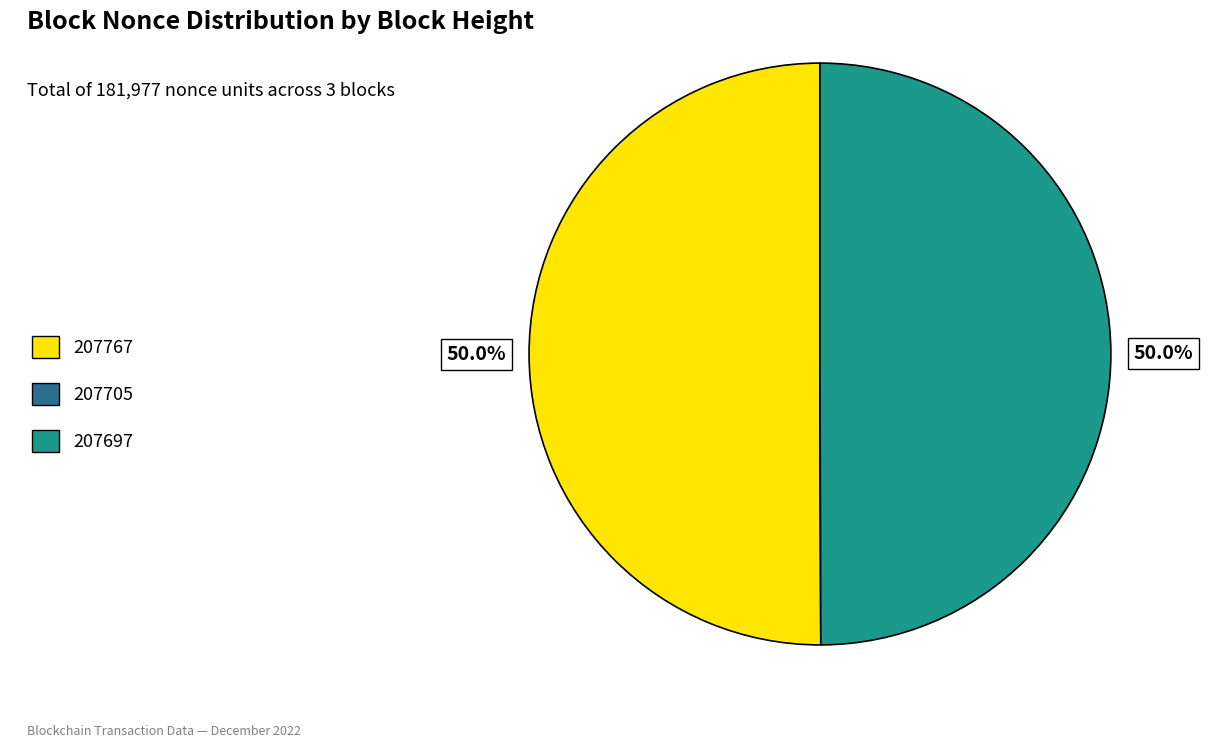

Combined, what portion of the pie is 207697 and 207767?

100.0%